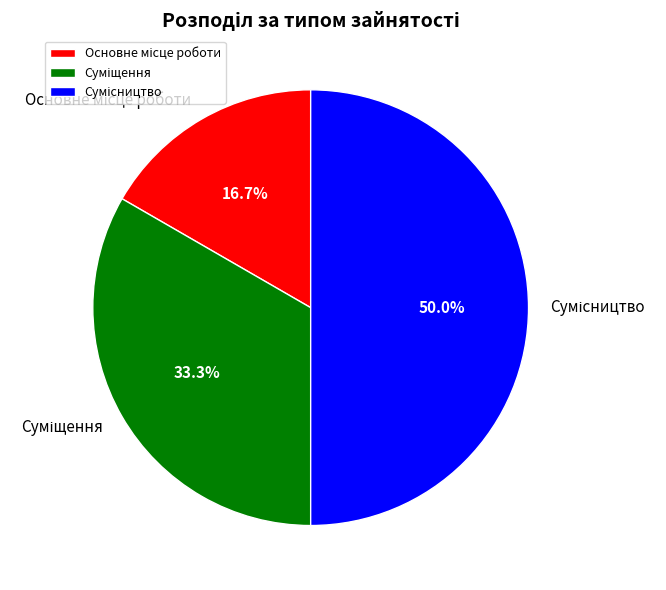

Which slice is the smallest?

Основне місце роботи